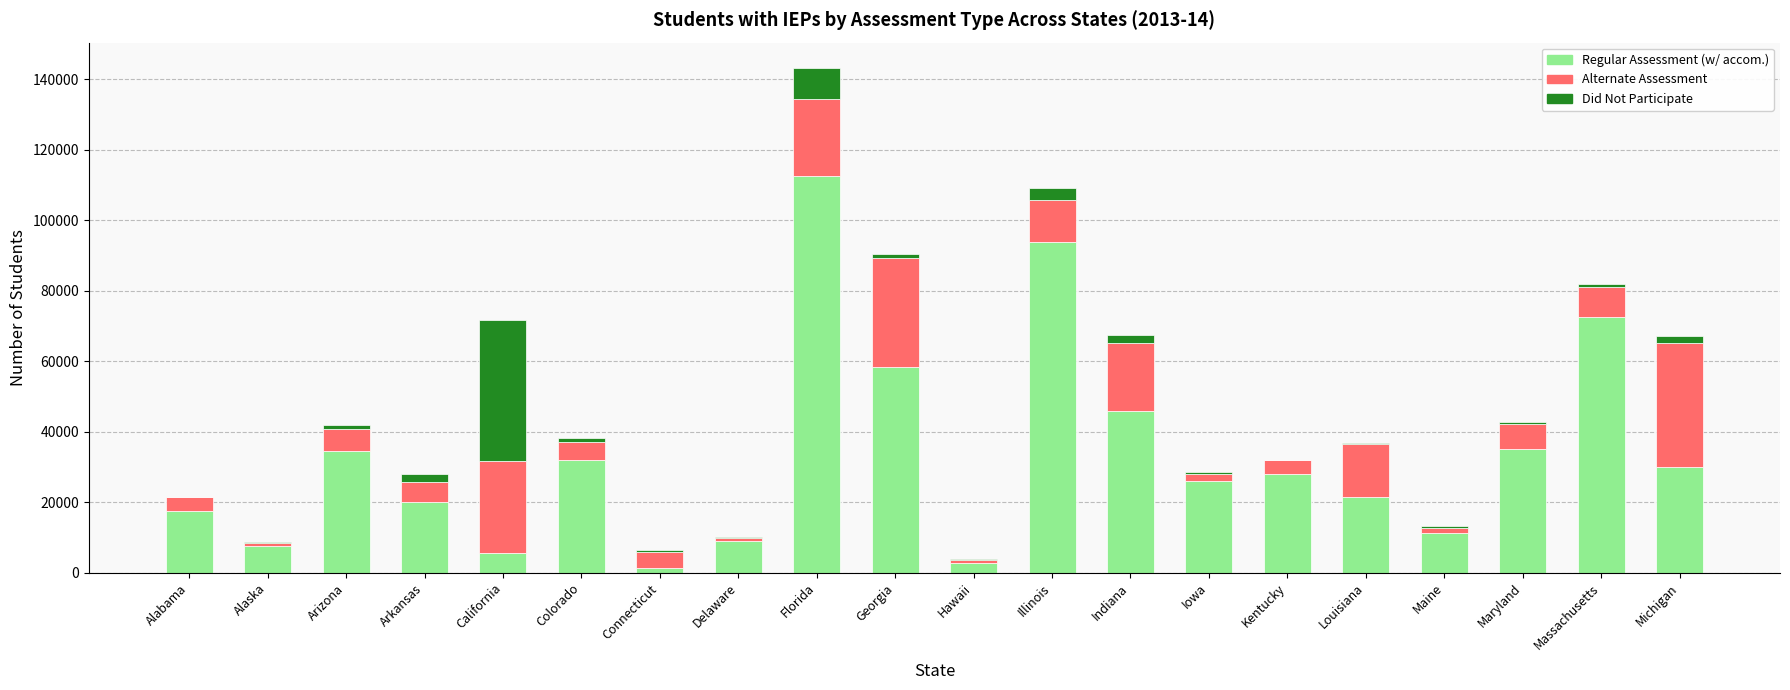

At which category is the sum across all series the highest?

Florida